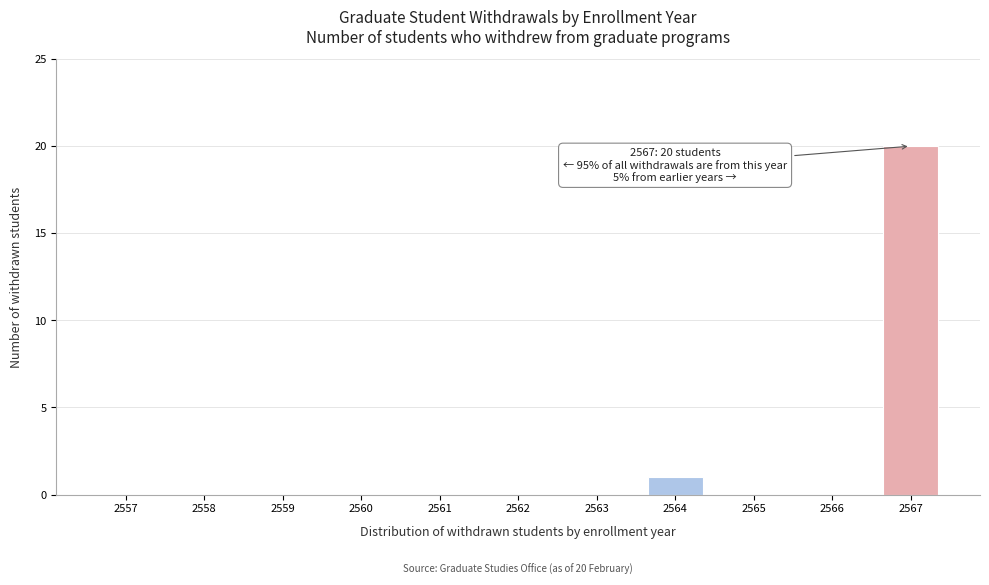

Reading left to right, transcribe all the data shown in this chart.

2557=0	2558=0	2559=0	2560=0	2561=0	2562=0	2563=0	2564=1	2565=0	2566=0	2567=20